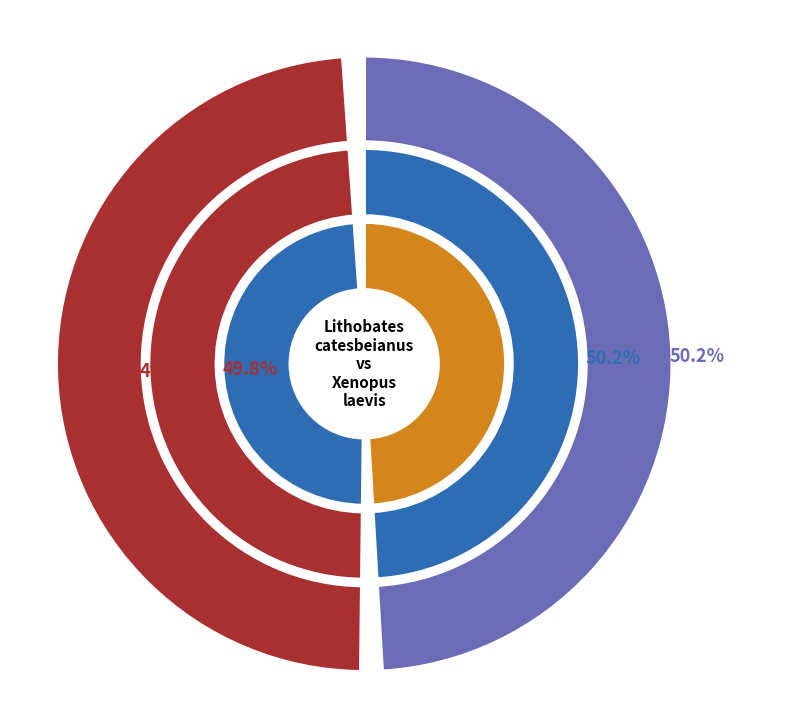

Which has a higher value, Xenopus laevis (Daudin, 1802) or Lithobates catesbeianus (Shaw, 1802)?

Lithobates catesbeianus (Shaw, 1802)